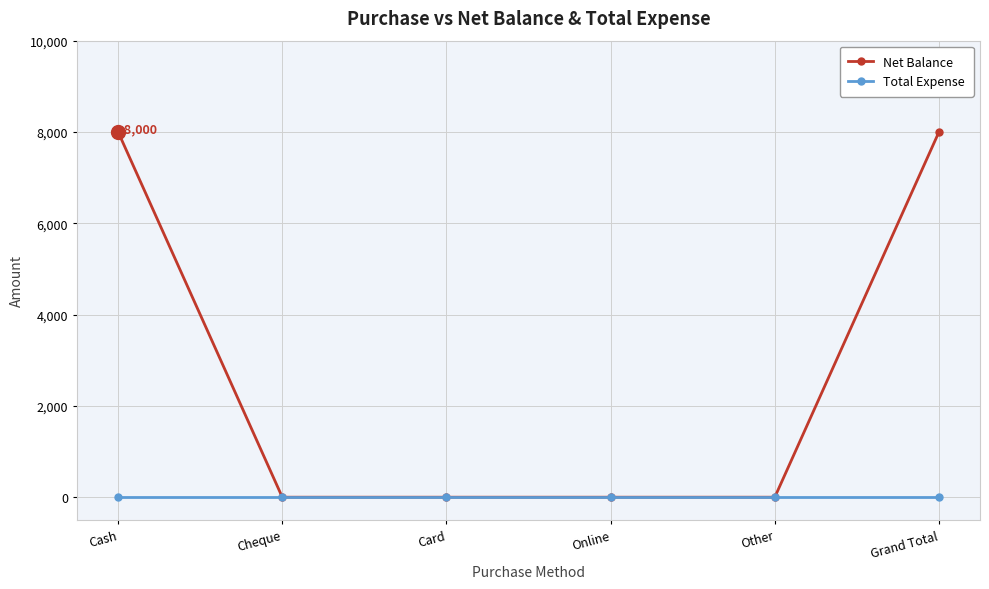

Reading left to right, what are all the values shown in this chart?

Net Balance: Cash=8000	Cheque=0	Card=0	Online=0	Other=0	Grand Total=8000
Total Expense: Cash=0	Cheque=0	Card=0	Online=0	Other=0	Grand Total=0